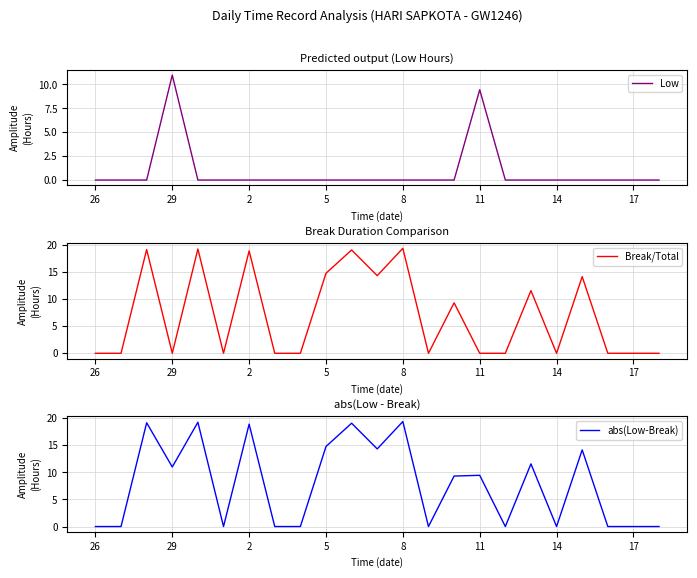

True or false: Break/Total has a value of -9.1 at 17.

False